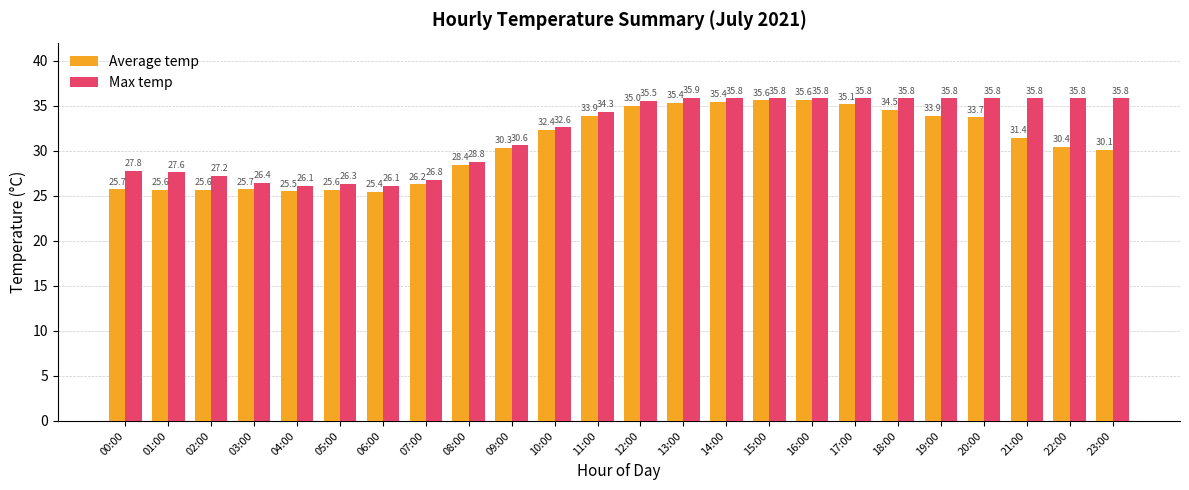

The Max temp series shows 57.4 at 13:00. True or false?

False